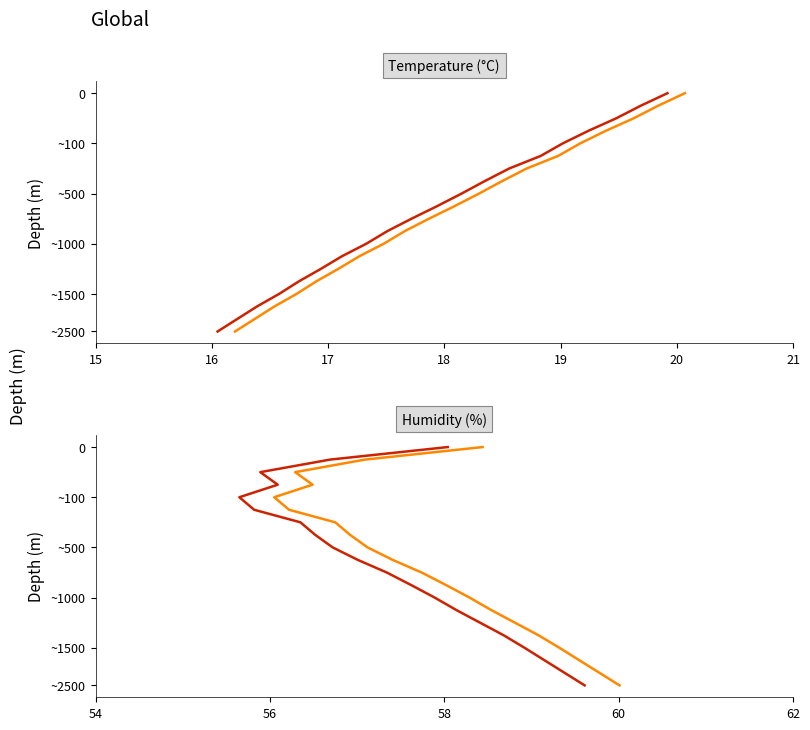

True or false: humidity (shifted) has more than 2 points higher than both neighbors.

False